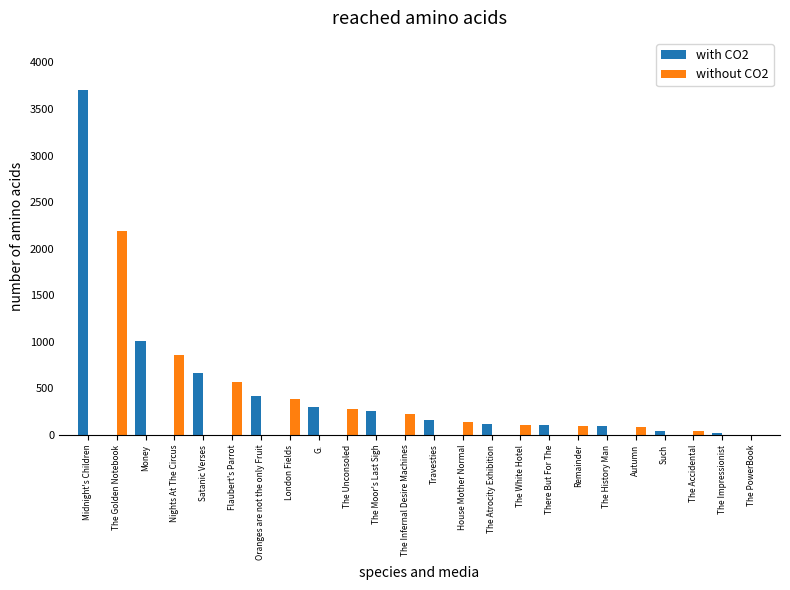

Count the number of data series in this chart.

2